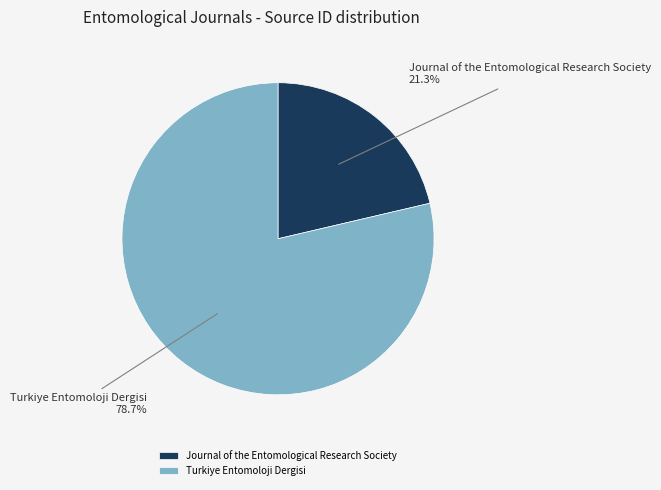

Rank the categories by value from highest to lowest.

Turkiye Entomoloji Dergisi, Journal of the Entomological Research Society